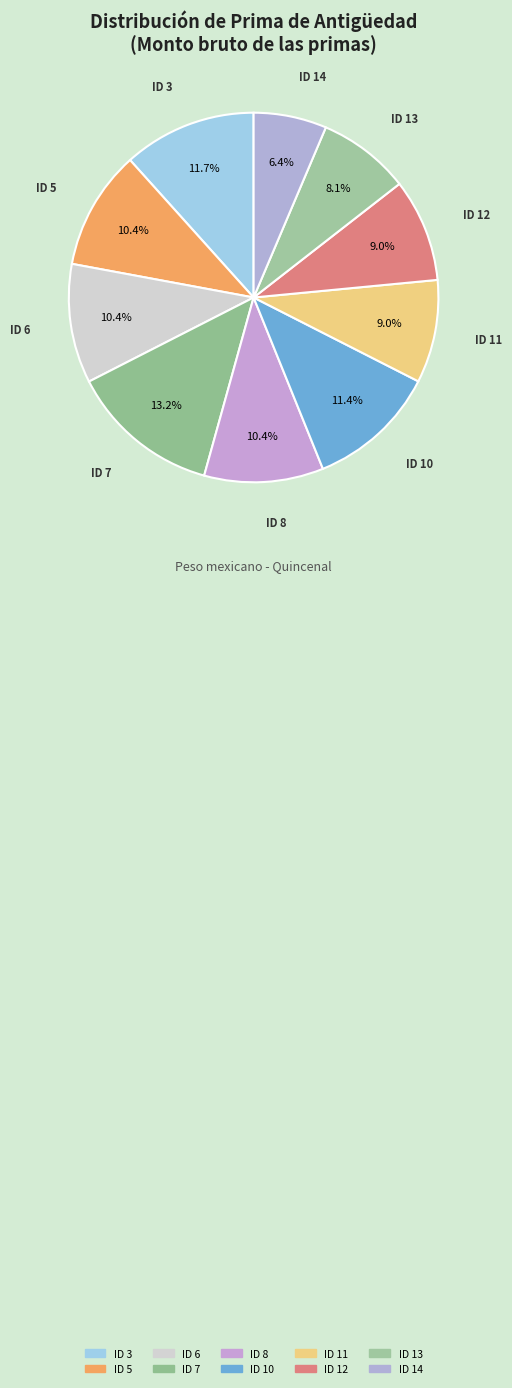

What percentage is the ID 10 slice, to the nearest percent?

11%